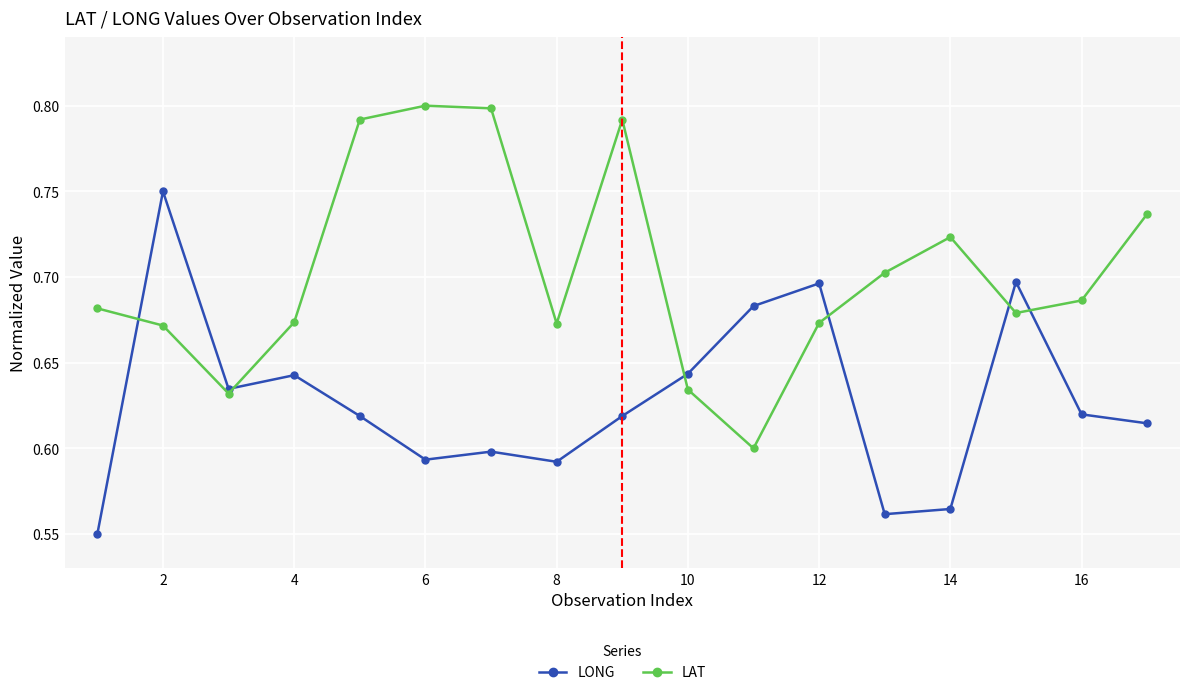

What is the difference between the maximum and minimum values in the LAT series?

0.2